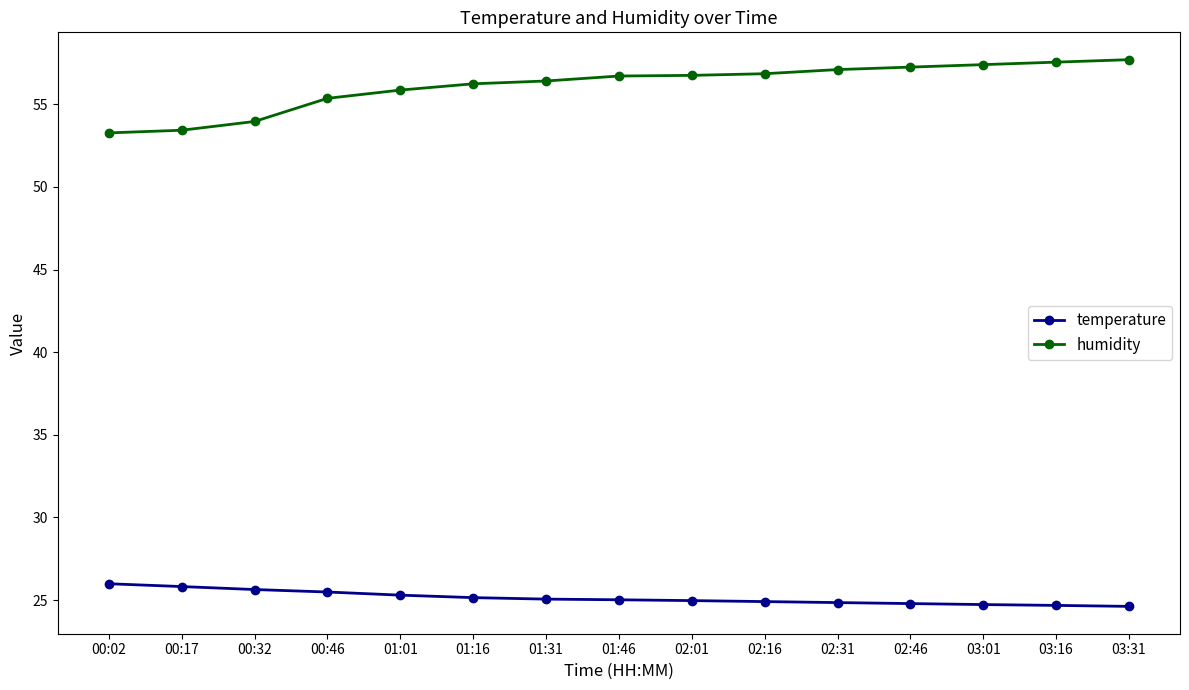

What is the minimum value shown in the chart?

24.6